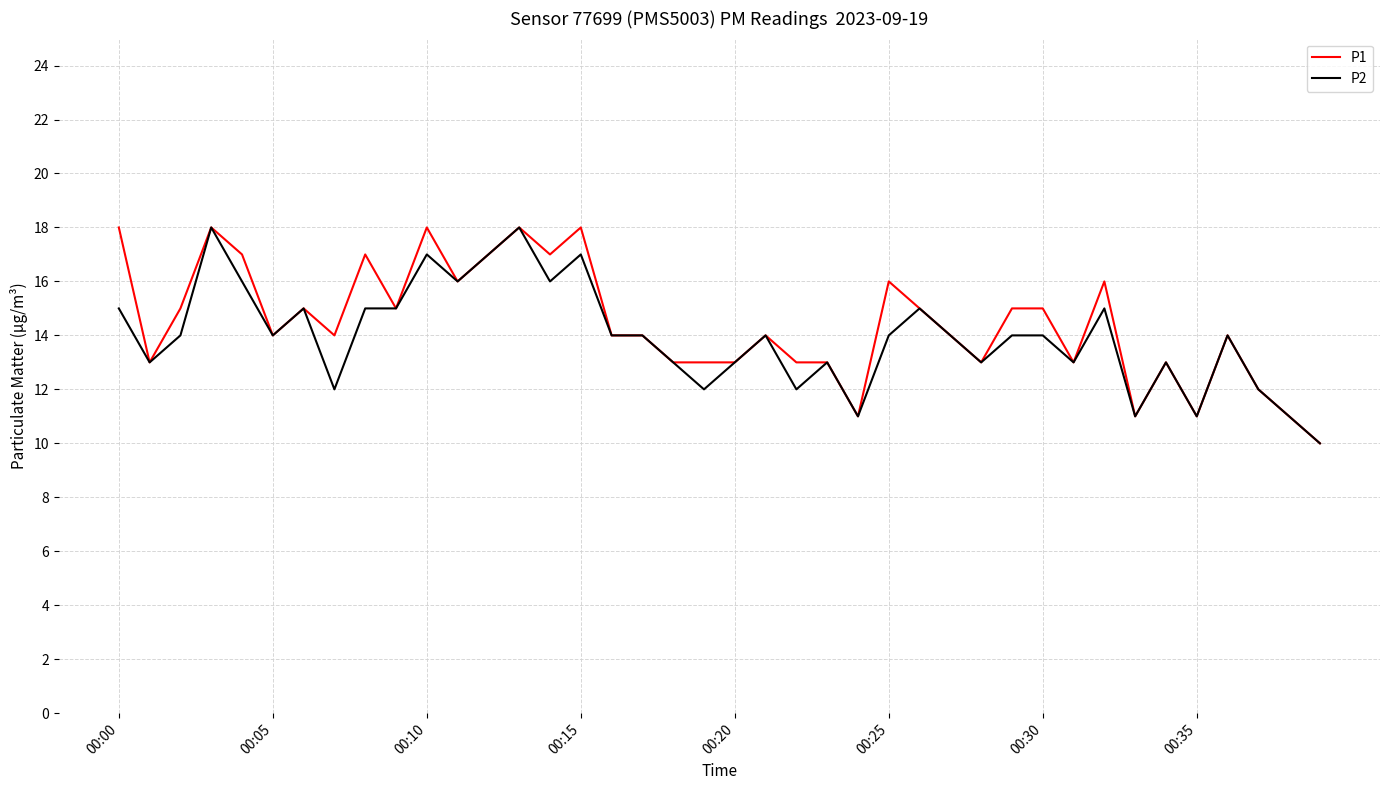

What is the difference between the second highest and minimum values in the P1 series?

8